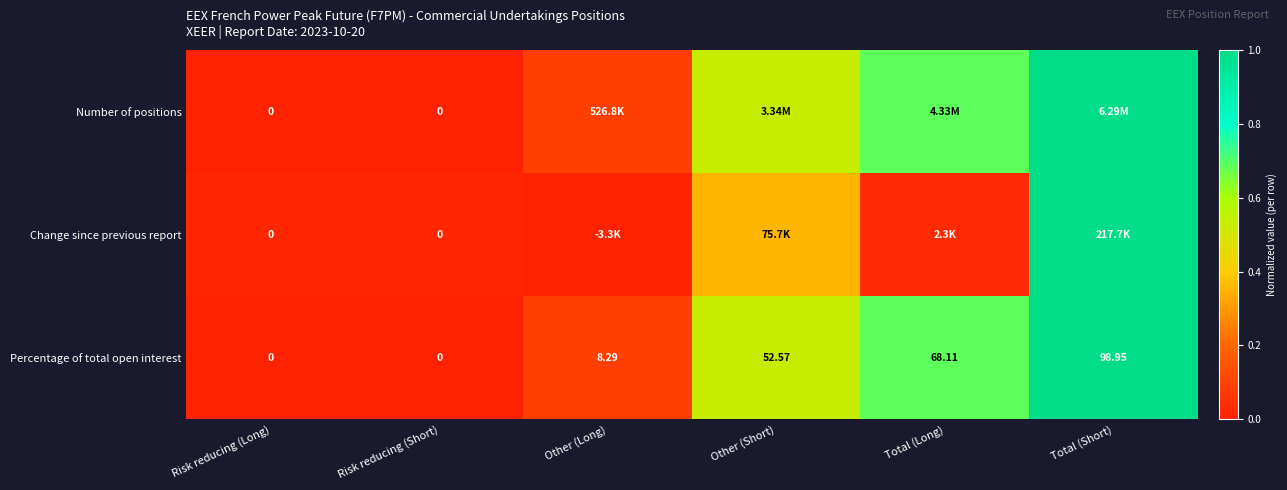

What is the sum of the Number of positions values at Total (Short) and Risk reducing (Short)?

1.0